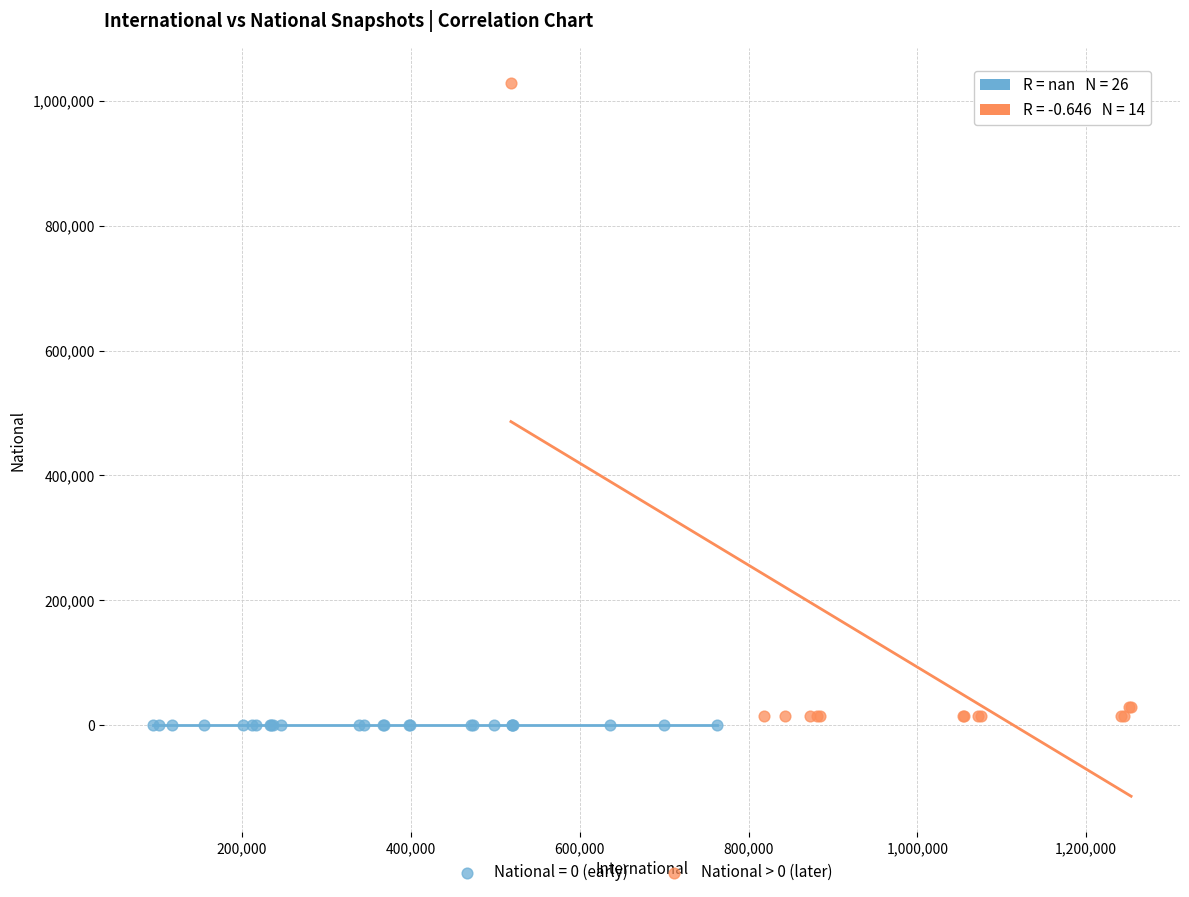

Which series reaches the maximum Y coordinate?

National > 0 (later)